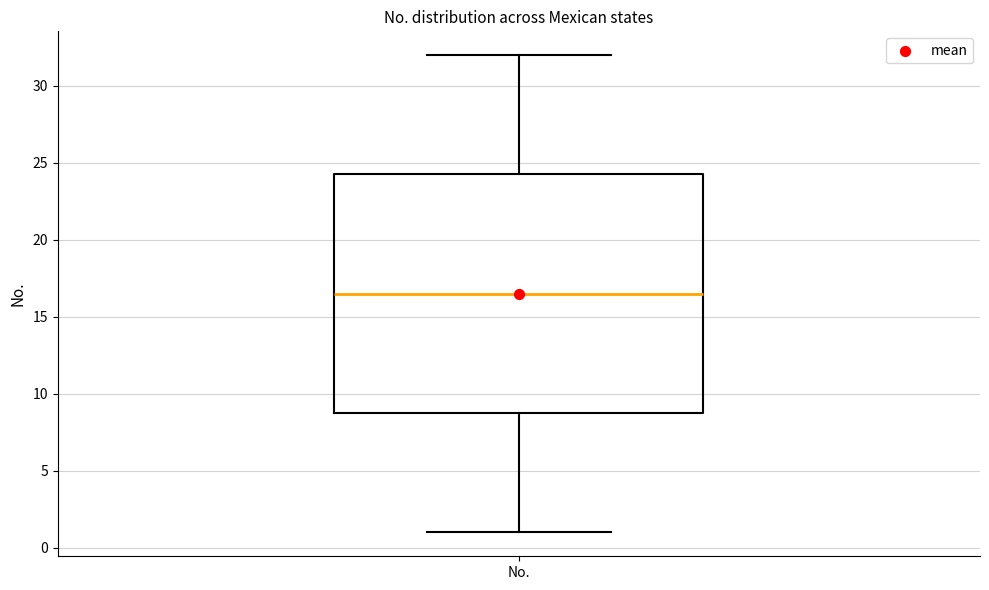

Read this box plot against the y-axis: the position of the median line, the range covered by the box, and the ends of both whiskers. The values are not printed on the chart, so give them approximately, as read against the axis.

median 16.5, box 9.0 to 24.5, whiskers 1.0 to 32.0